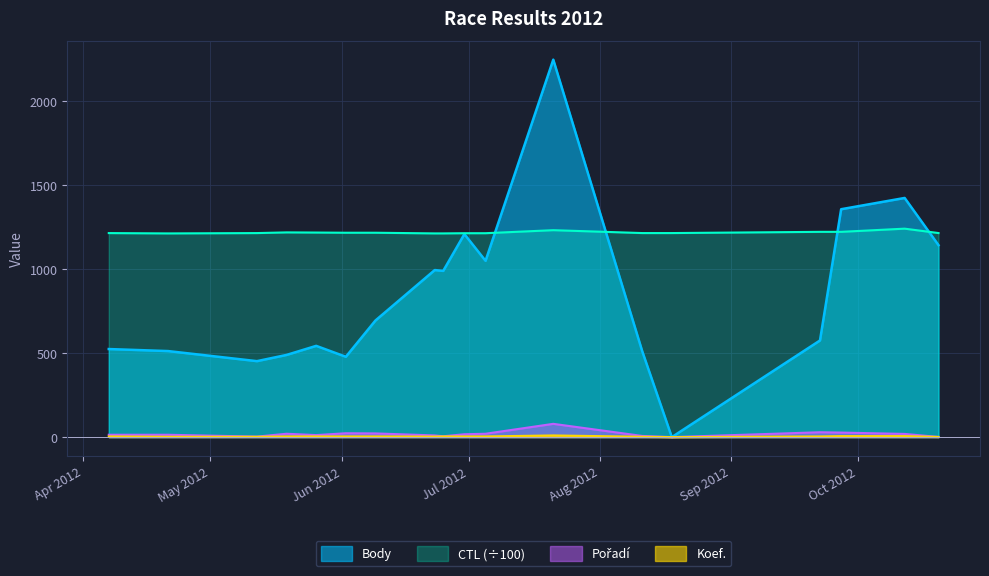

What is the difference between the second highest and minimum values in the Pořadí series?

29.0